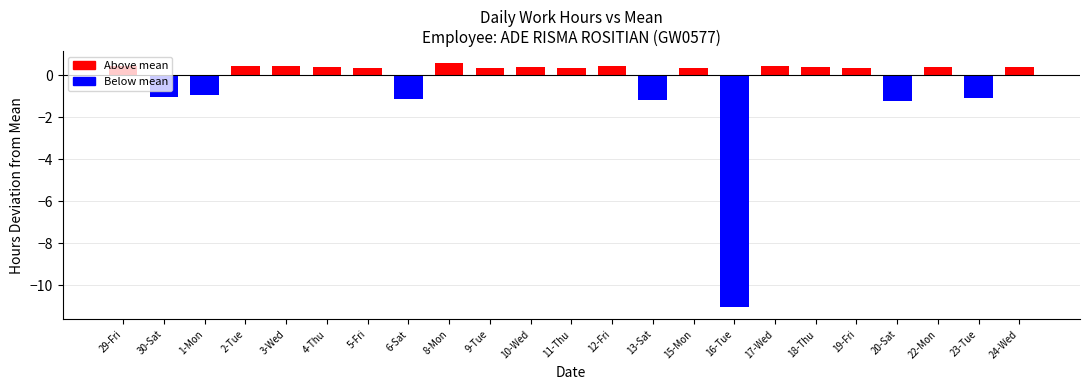

Where does the data first go above 0?

29-Fri